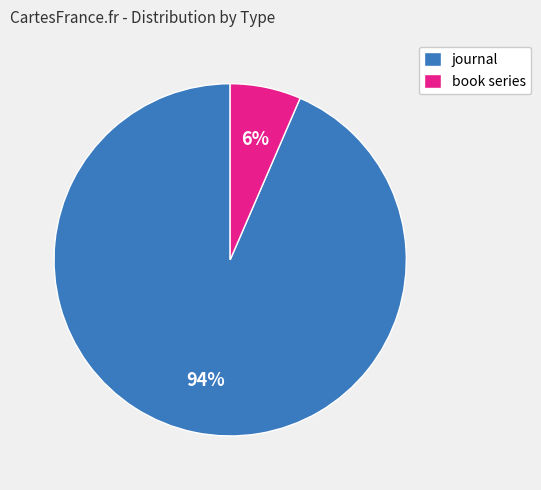

Which slice is the largest?

journal